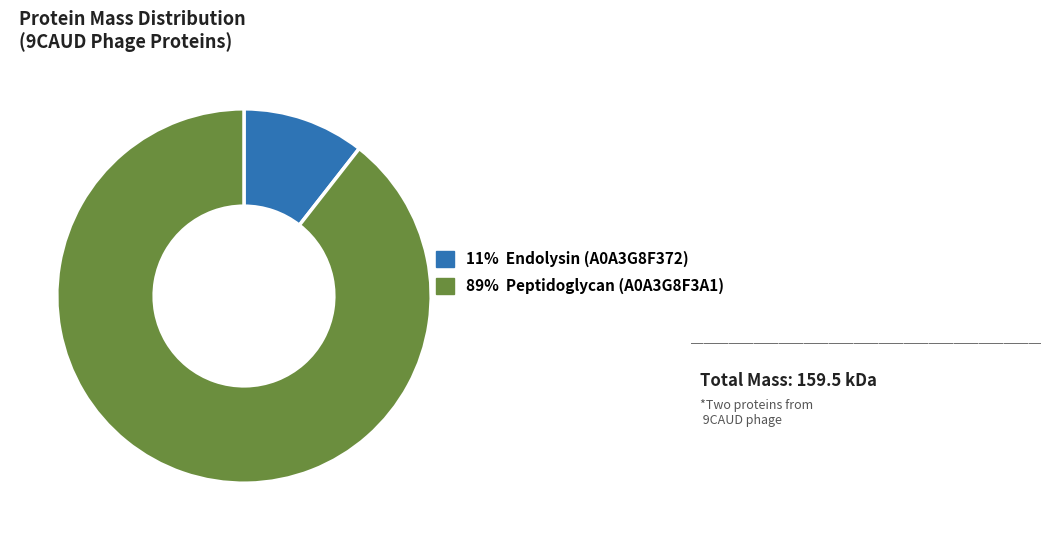

Is the sum of 89% Peptidoglycan (A0A3G8F3A1) and 11% Endolysin (A0A3G8F372) greater than half?

Yes